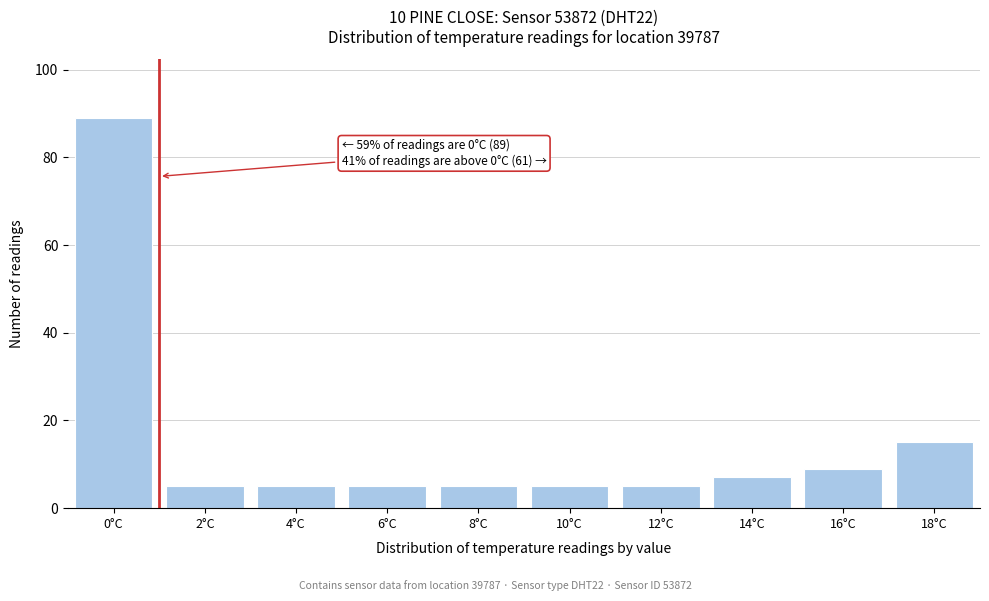

Reading left to right, extract all data points from this chart.

89	5	5	5	5	5	5	7	9	15